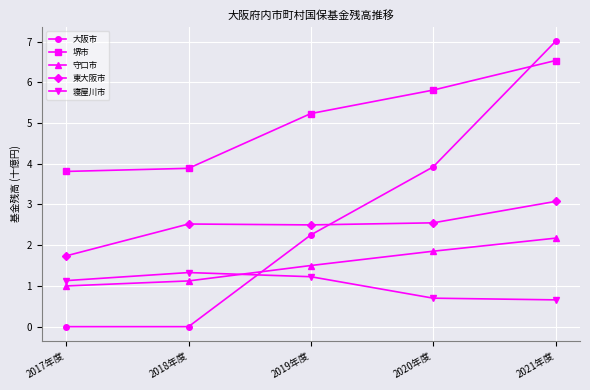

Is the value of 大阪市 at 2021年度 greater than the value of 寝屋川市 at 2020年度?

Yes